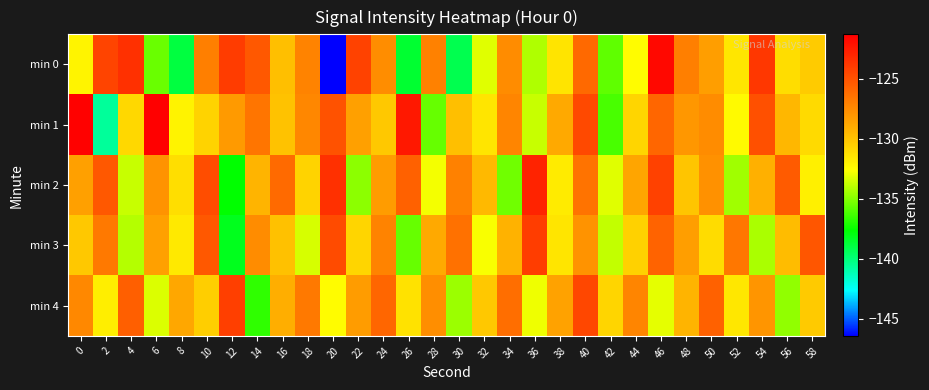

Which series has the largest total across all categories?

min 1